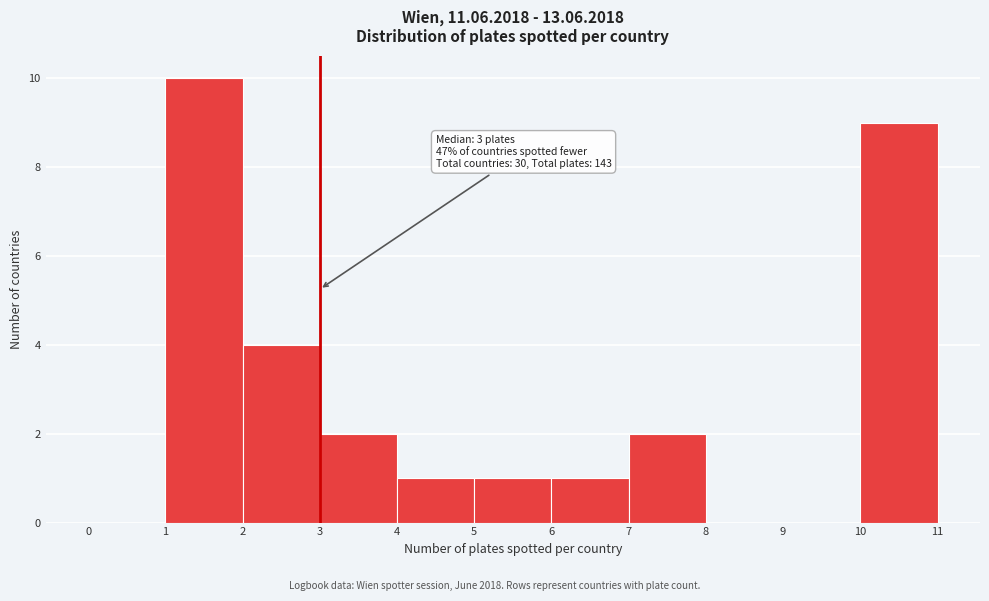

Which range on the x-axis has the tallest bar?

1 to 2